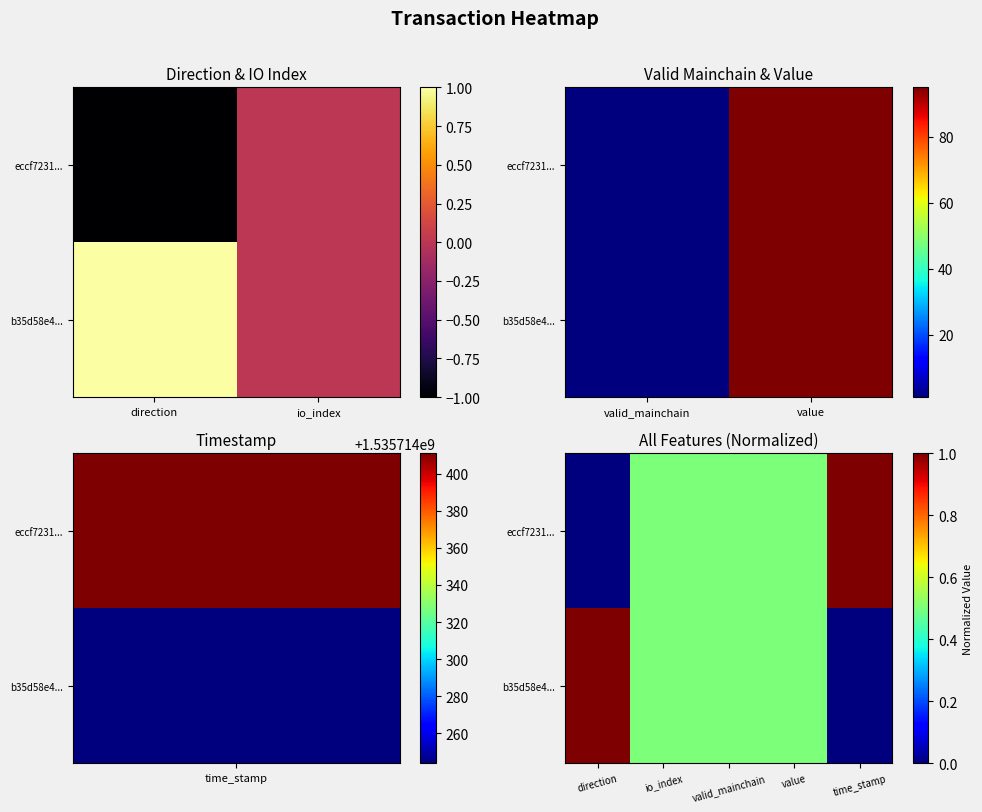

Count the number of data series in this chart.

2